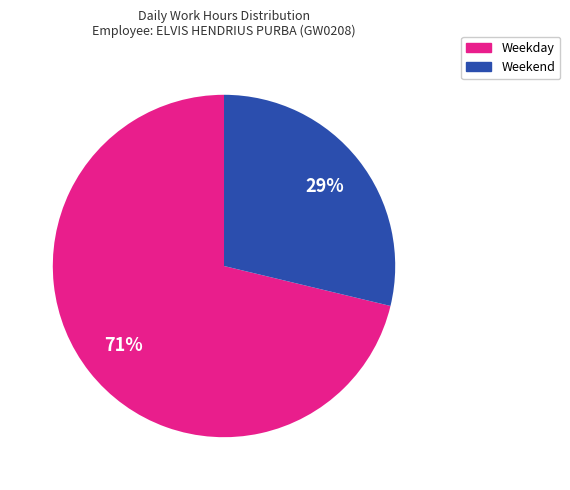

To the nearest percent, what is the difference between the largest and smallest slice percentages?

42%